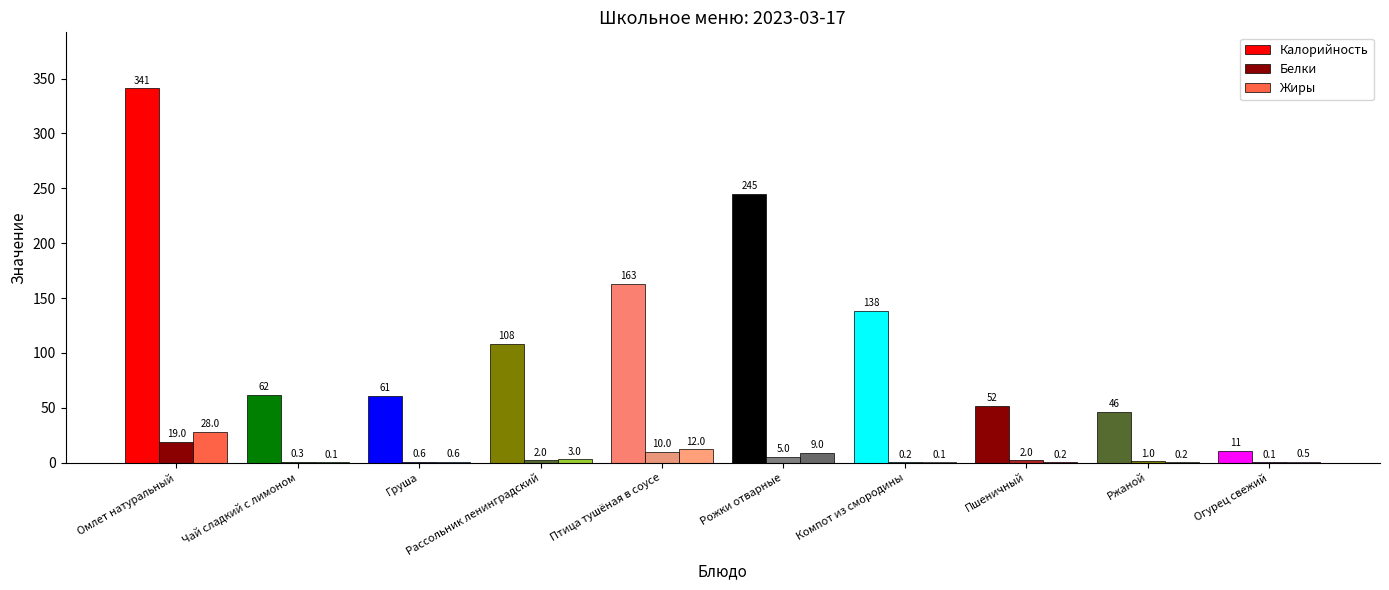

True or false: Жиры has a value of 0.5 at Огурец свежий.

True